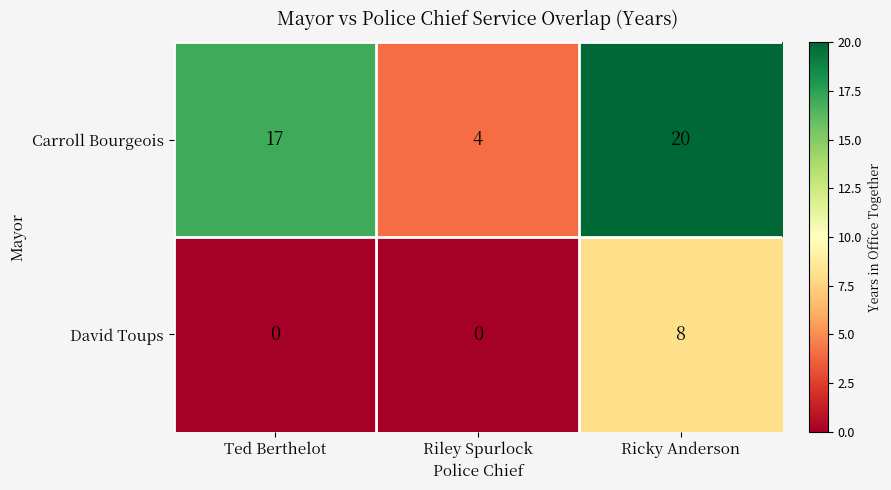

How many series are shown in this chart?

2